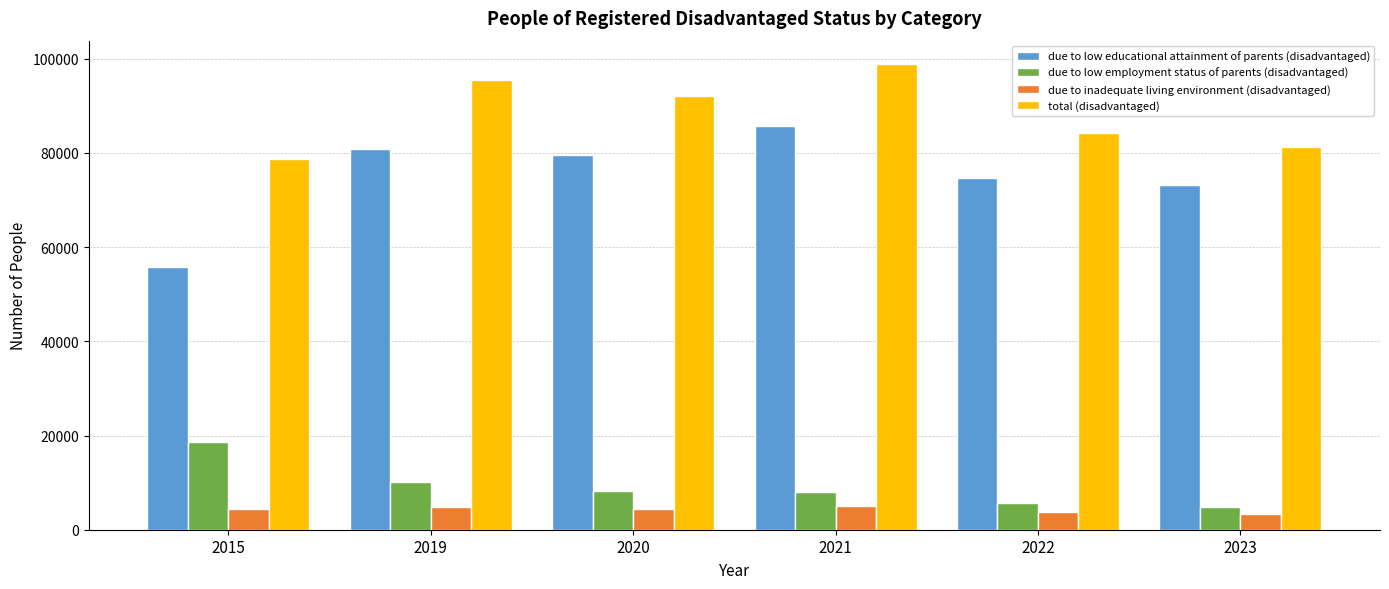

What is the greatest value displayed?

98880